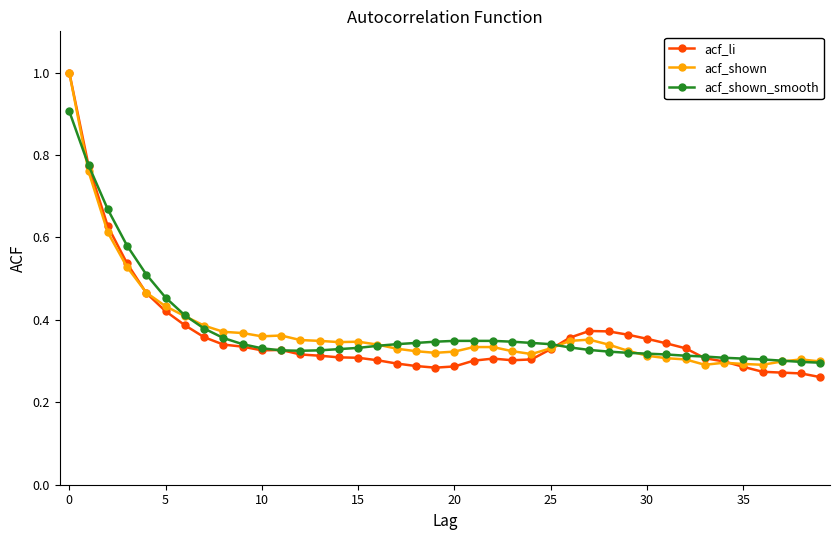

Which series has the widest spread of values?

acf_li